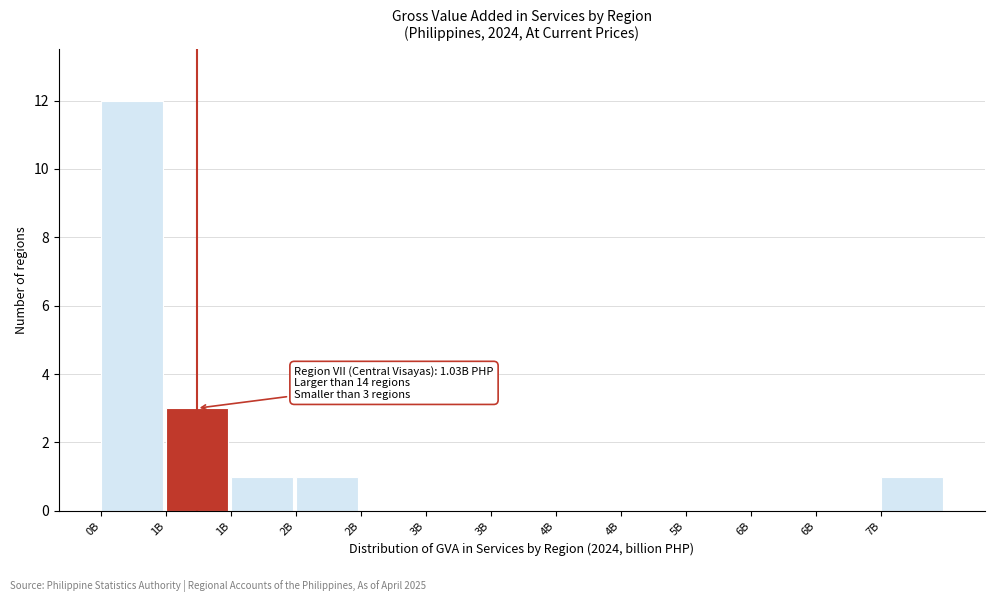

Count the number of data series in this chart.

1